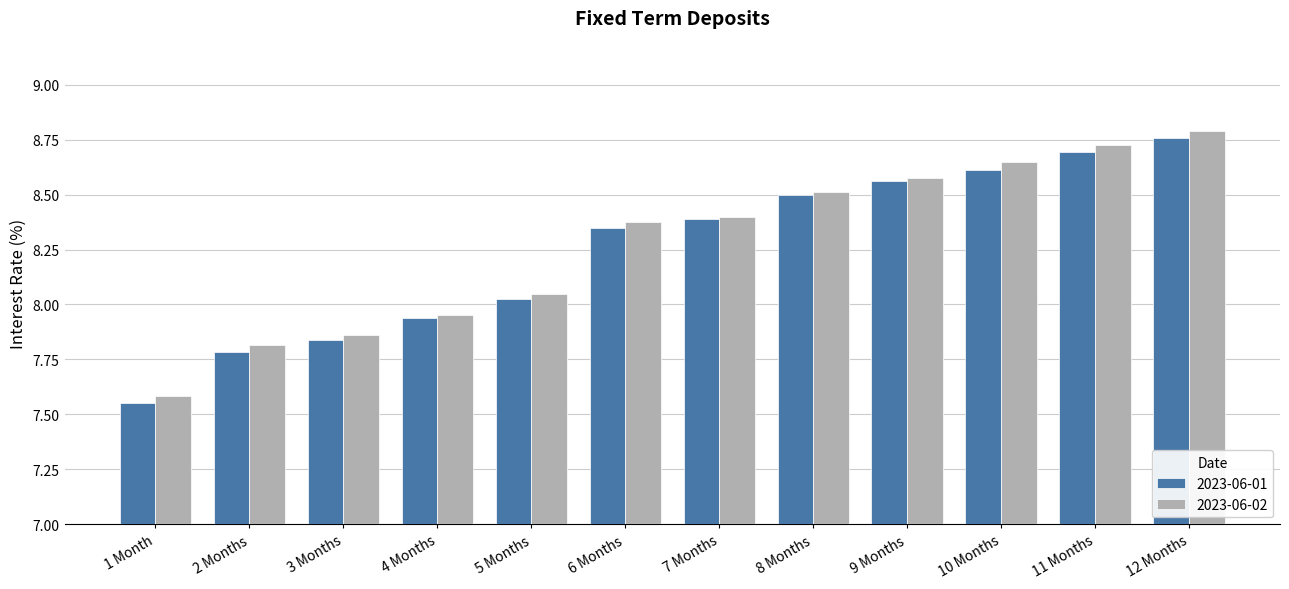

Is the value of 2023-06-02 at 4 Months greater than the value of 2023-06-01 at 3 Months?

Yes